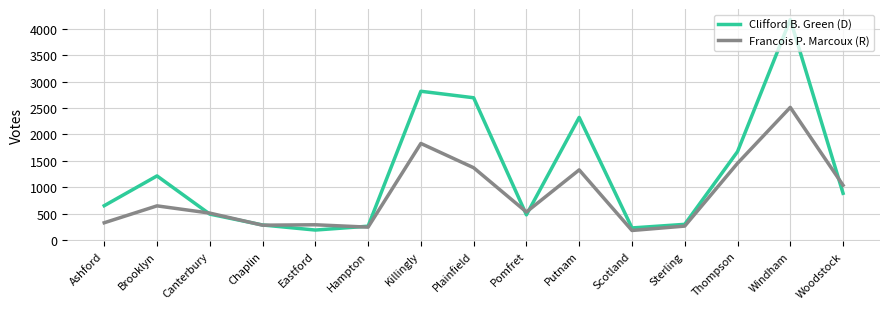

Where is the first local maximum for Clifford B. Green (D)?

Brooklyn